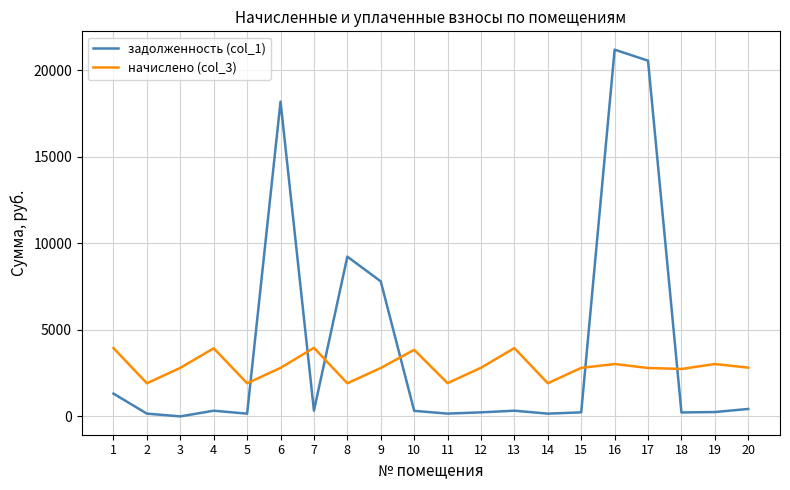

What is the minimum value for начислено (col_3)?

1914.4